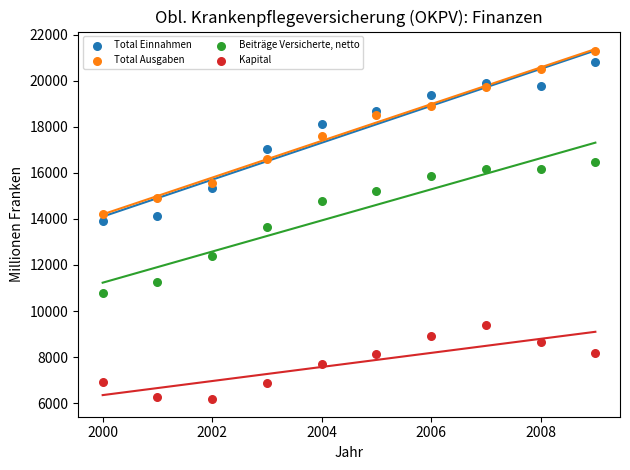

Which series reaches the maximum Y coordinate?

Total Ausgaben